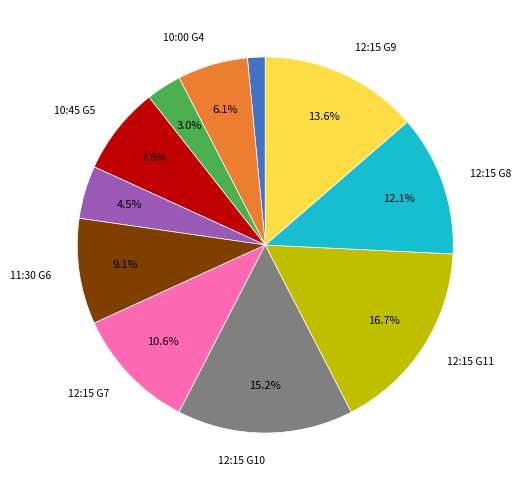

To the nearest percent, what is the difference between the largest and smallest slice percentages?

15%